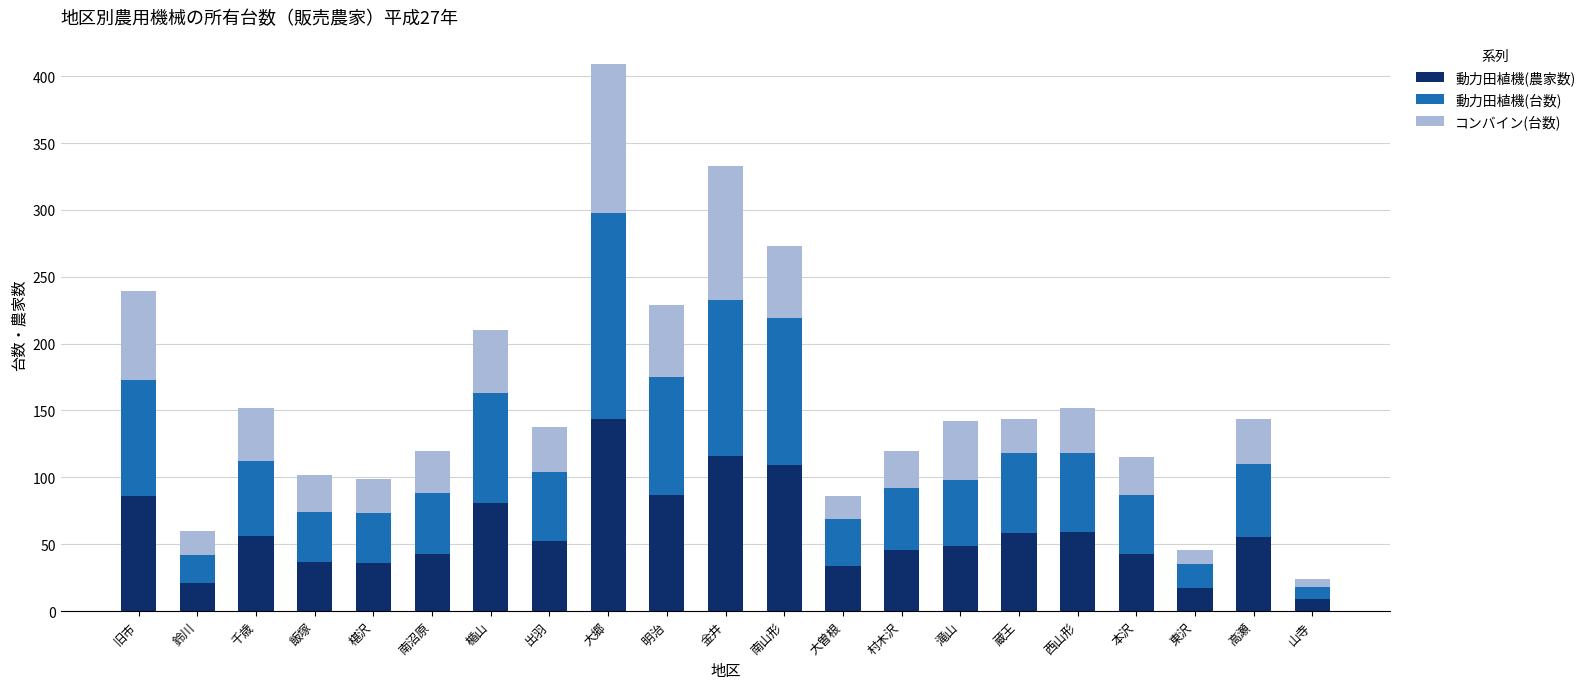

The value of 動力田植機(農家数) at 旧市 is 86. True or false?

True